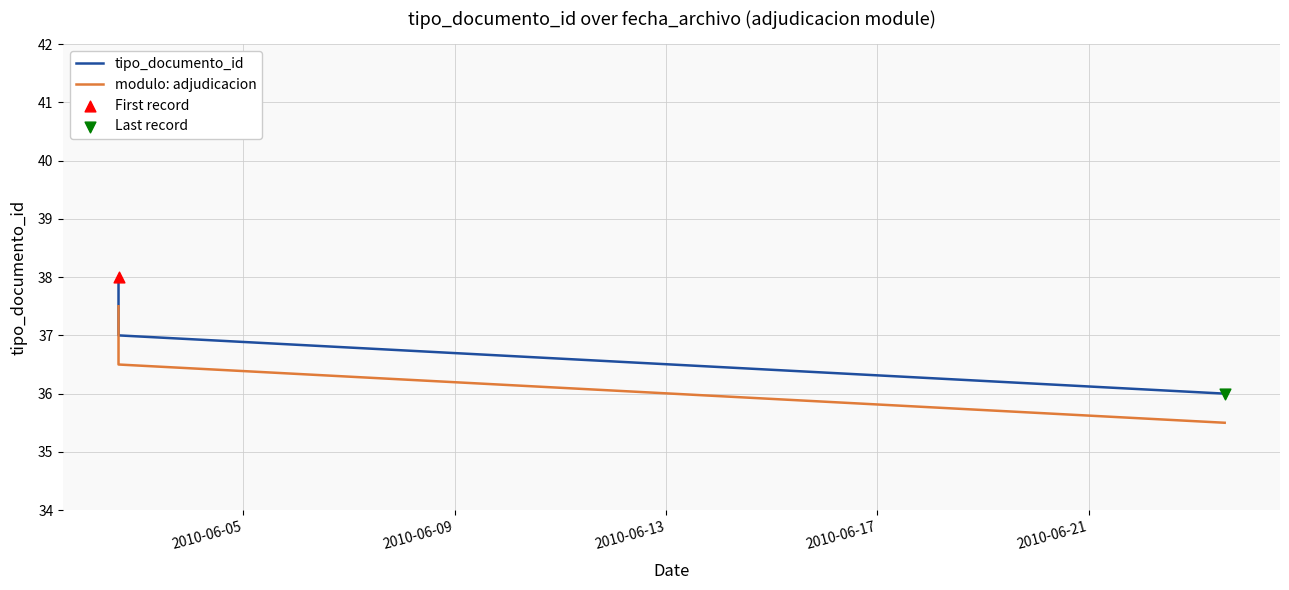

Which series has the largest total across all categories?

tipo_documento_id